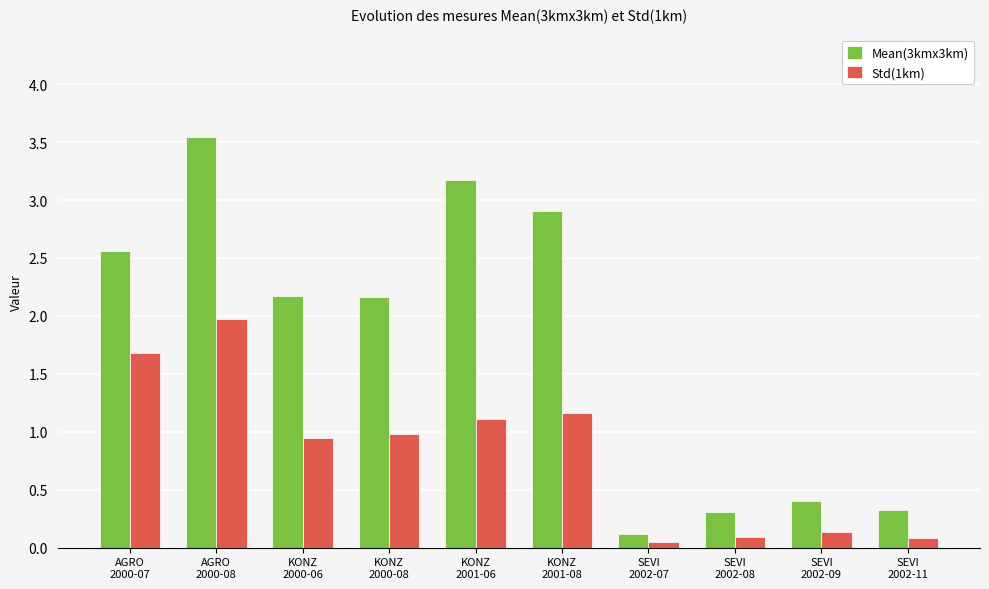

Rank the series by their maximum value, from lowest to highest.

Std(1km), Mean(3kmx3km)